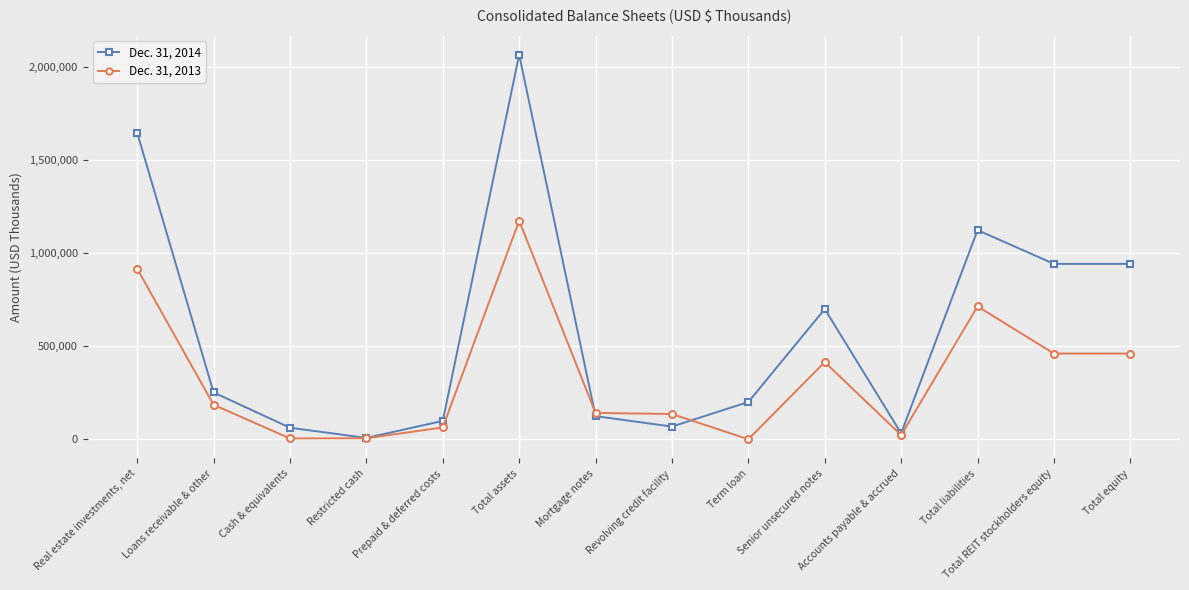

What is the approximate value of Dec. 31, 2014 at Total equity, to the nearest 10?

941820